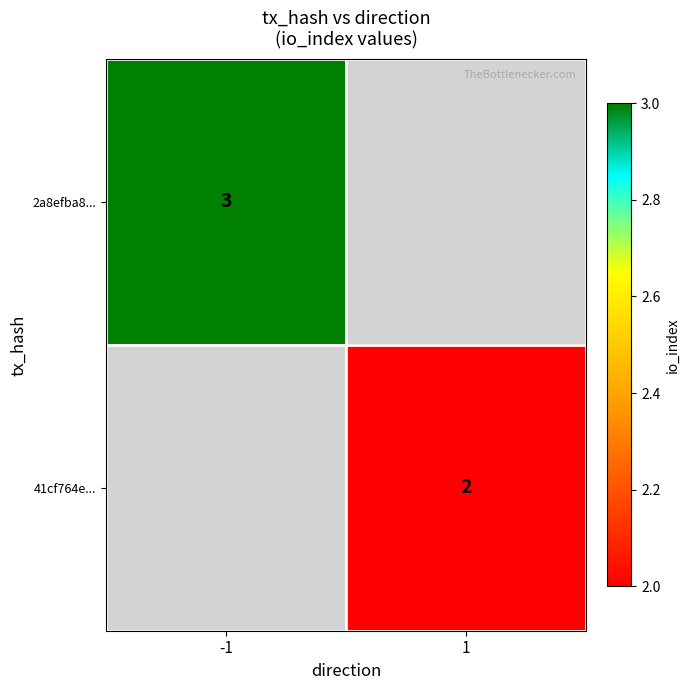

Count the number of categories in the chart.

2